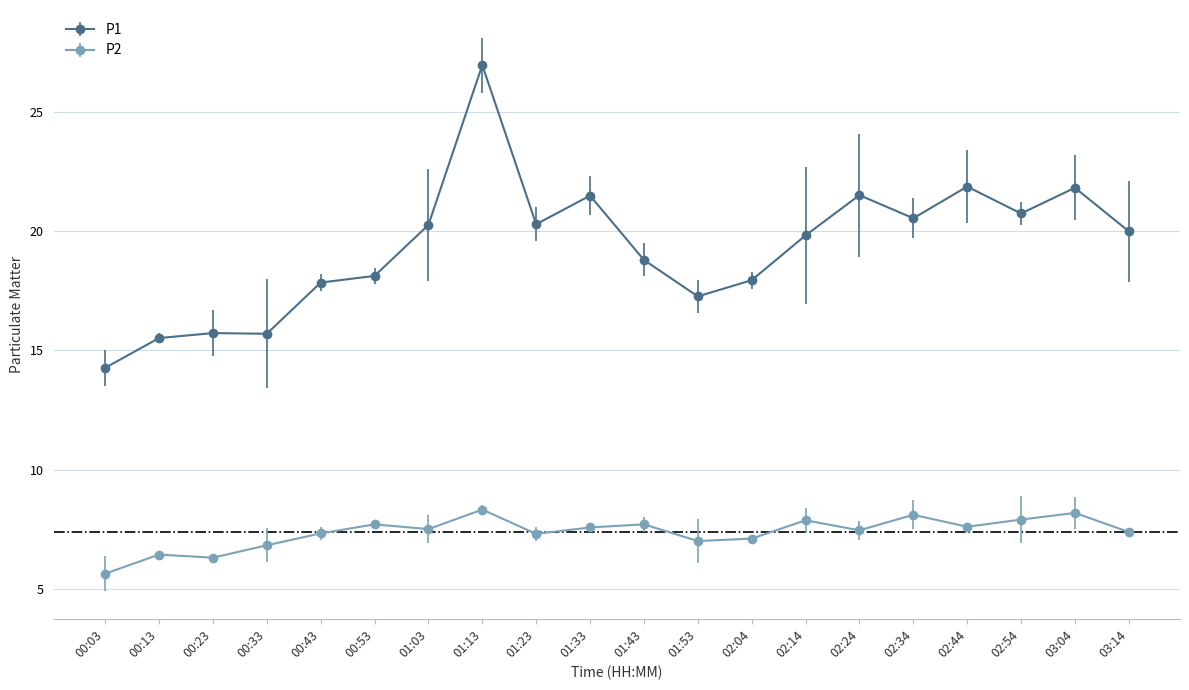

True or false: P2 and P1 intersect in this chart.

False